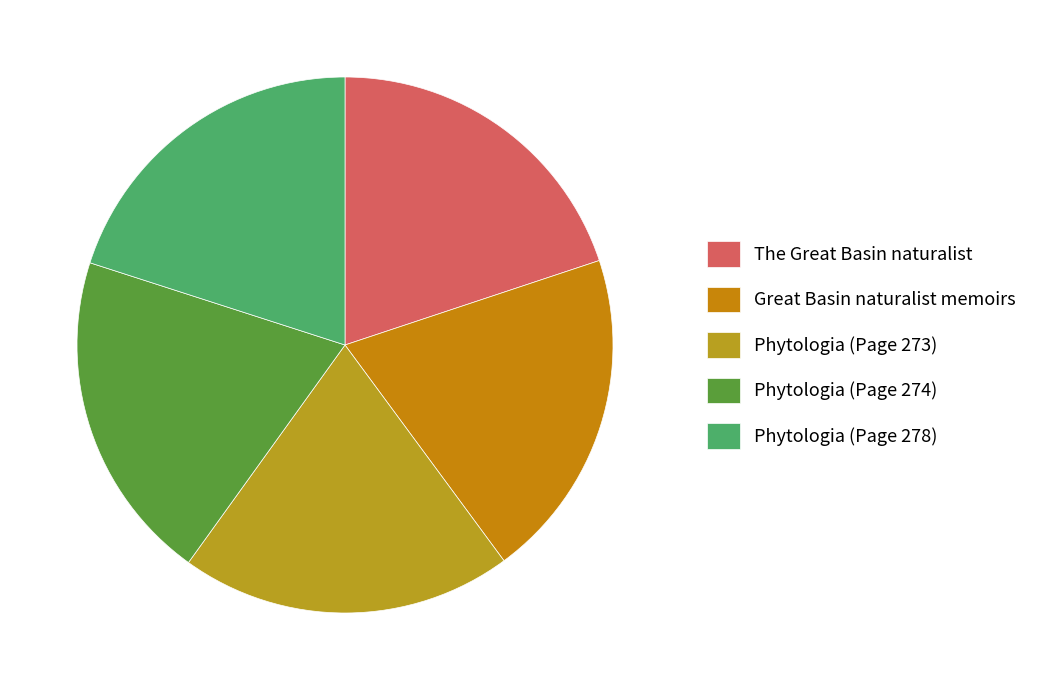

Is there a majority slice in this chart?

No